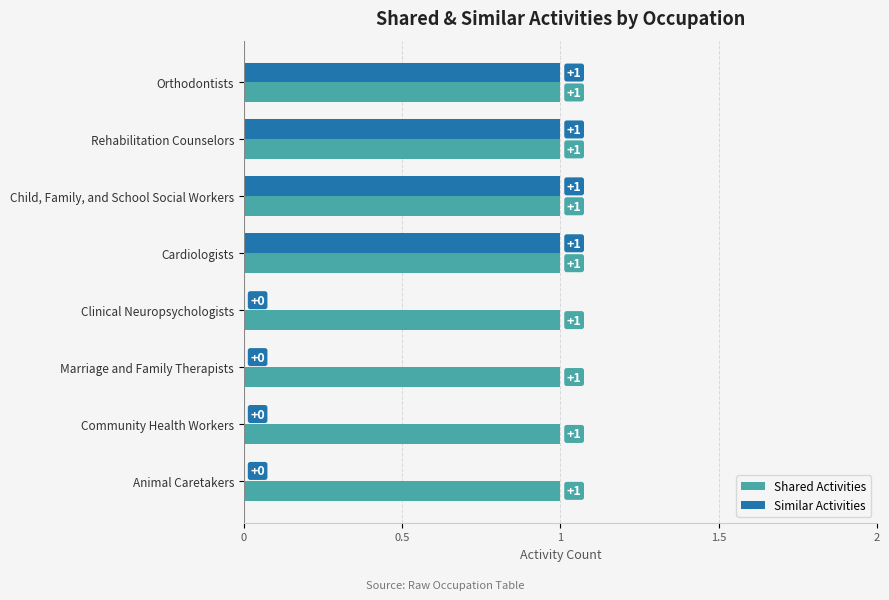

The value of Similar Activities at Animal Caretakers is 0. True or false?

True